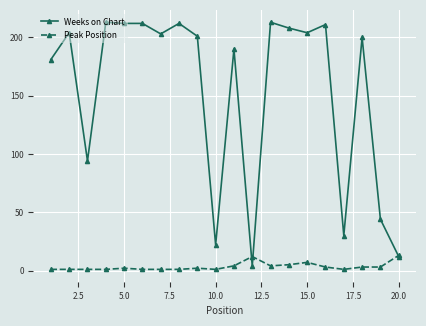

Which series has the largest total across all categories?

Weeks on Chart